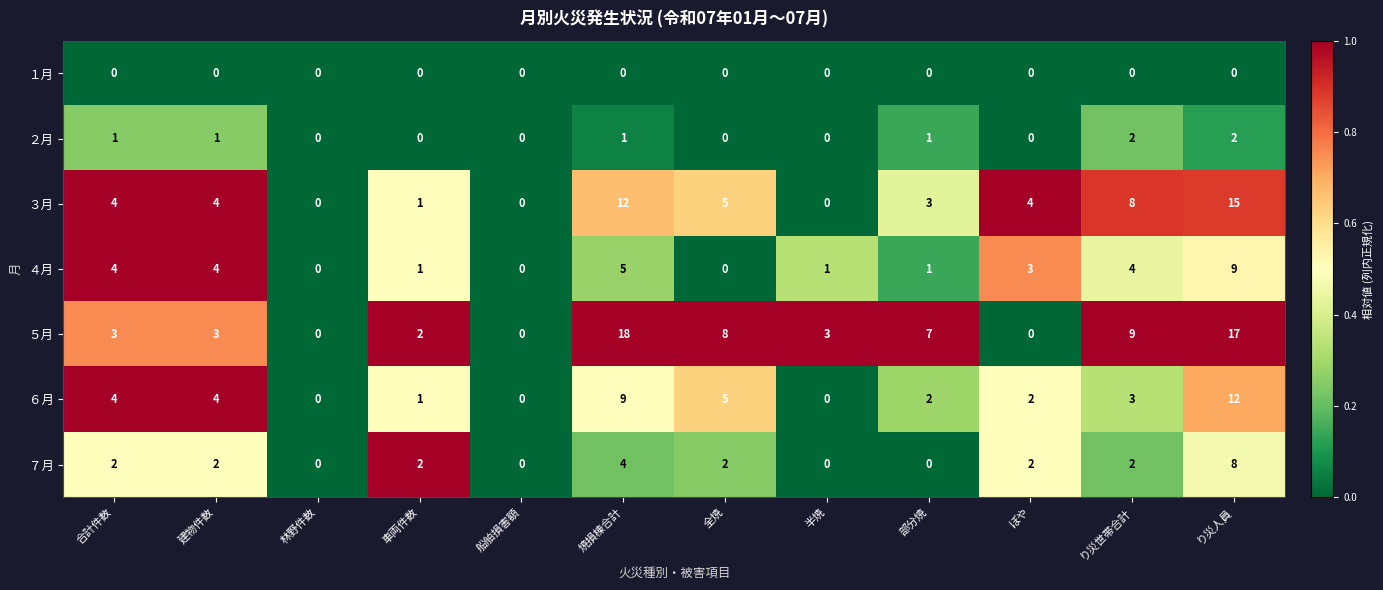

Rank the series by their maximum value, from lowest to highest.

１月, ２月, ７月, ４月, ６月, ３月, ５月